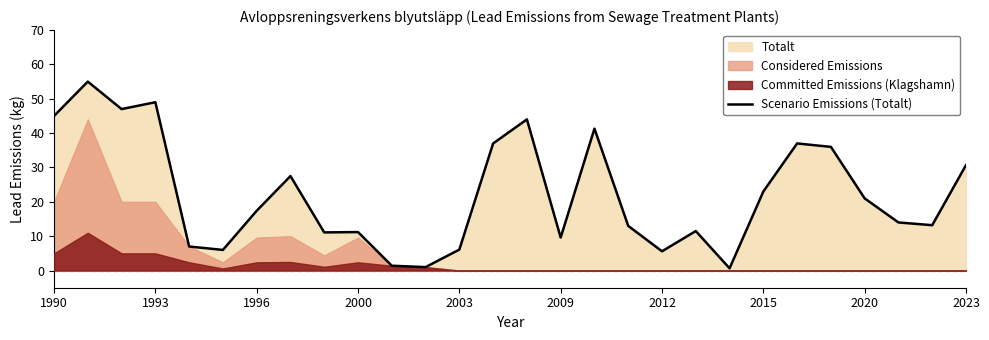

Does the chart display data point markers on the line(s)?

No